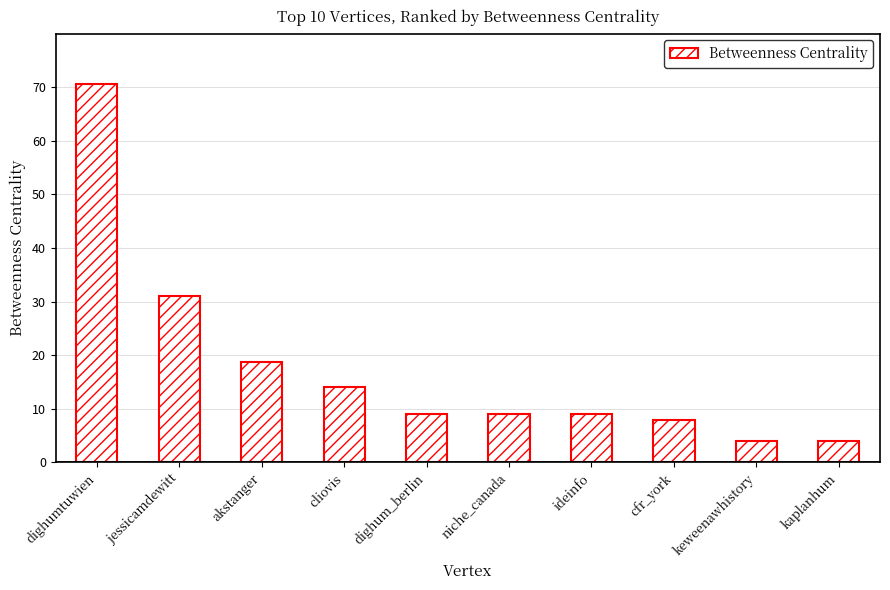

Between kaplanhum and cliovis, which is larger?

cliovis